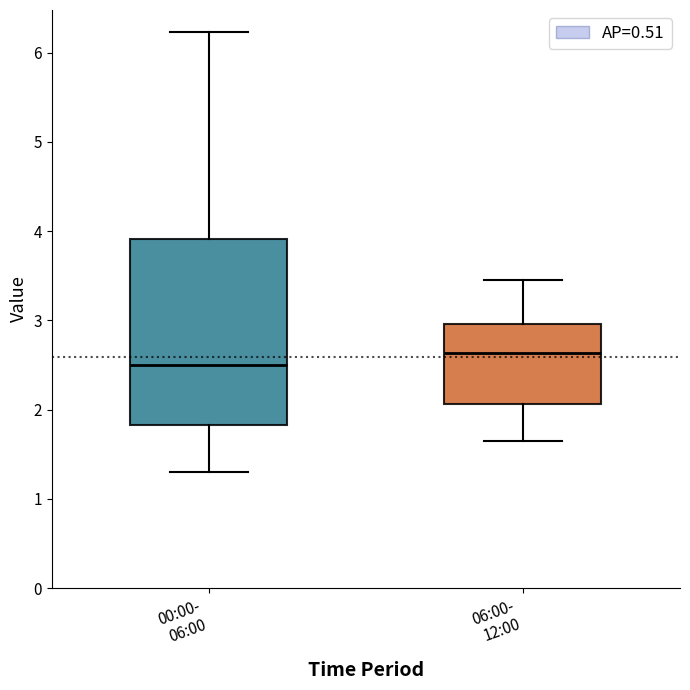

Reading left to right, transcribe this box plot: for each box, give where its median line is, the range the box spans, and where its two whiskers end, as read against the y-axis. The values are not printed on the chart, so give them approximately, as read against the axis.

00:00- 06:00: median 2.5, box 1.8 to 3.9, whiskers 1.3 to 6.2
06:00- 12:00: median 2.6, box 2.1 to 3.0, whiskers 1.7 to 3.5